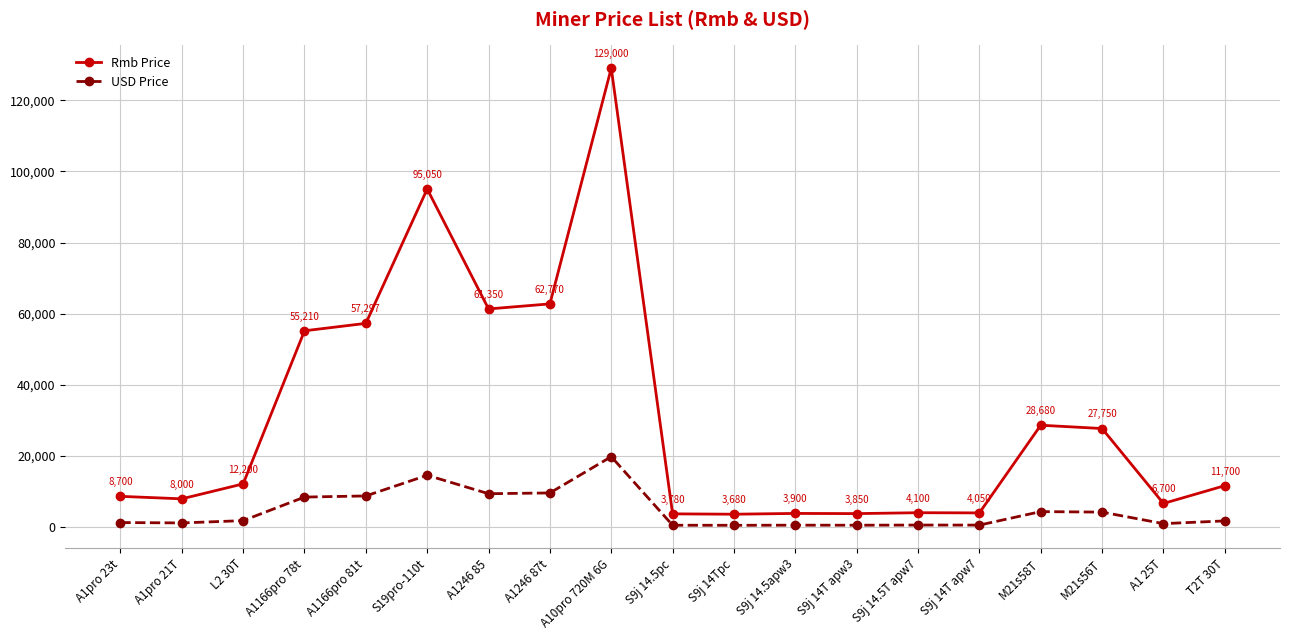

Is the value of USD Price at A10pro 720M 6G greater than the value of Rmb Price at S9j 14T apw3?

Yes